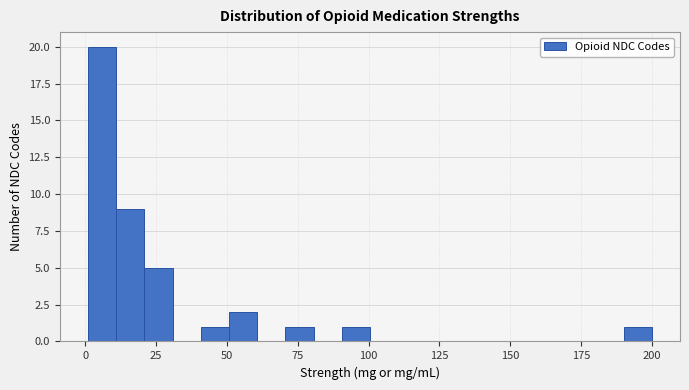

Around what value on the x-axis is the tallest bar? Give the approximate position of its centre, as read against the axis.

5